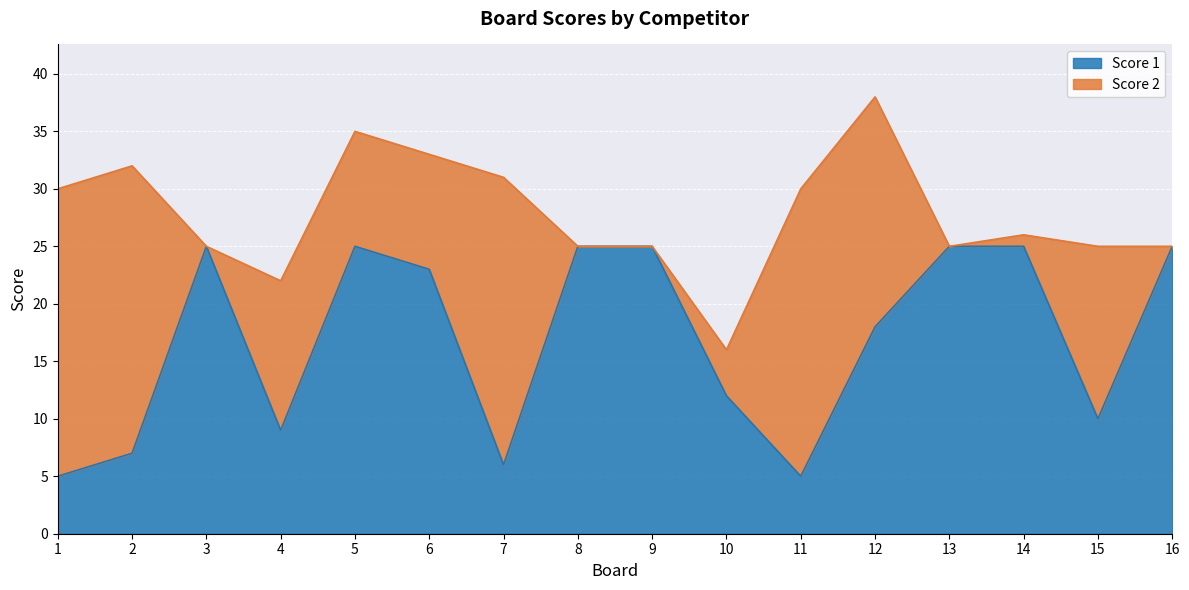

At which label is the value closest to 15?

10